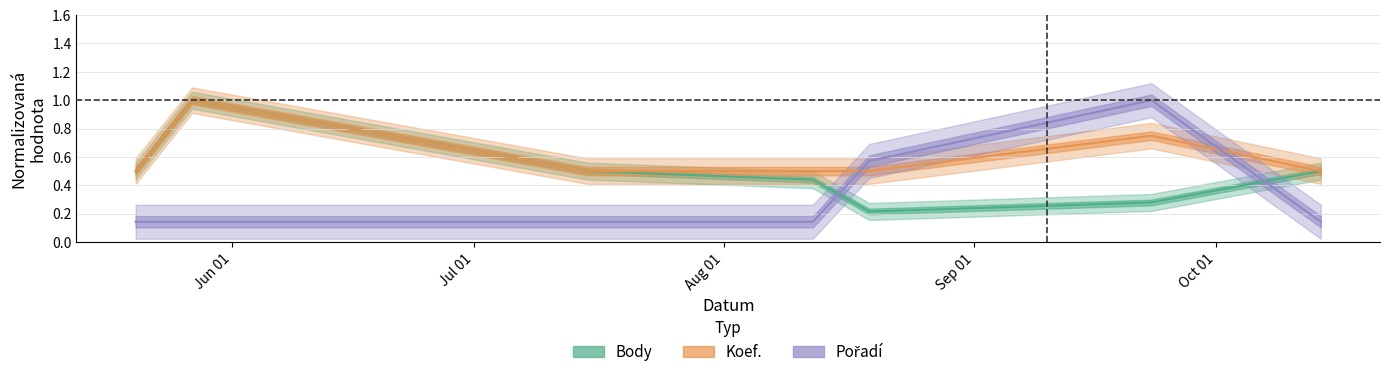

List the series in order of their overall mean, highest first.

Koef., Body, Pořadí